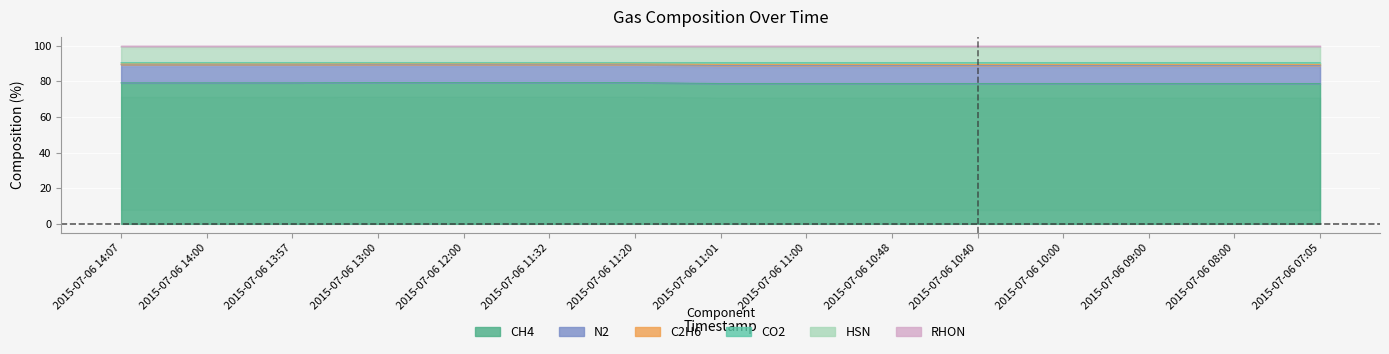

At how many categories does at least one series exceed 97?

15